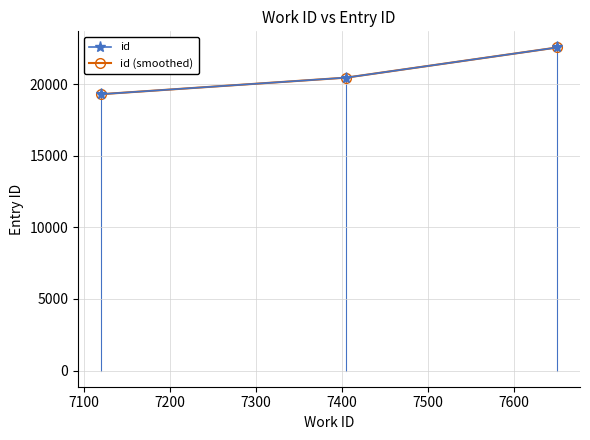

How many id values are between 19298 and 22560?

3